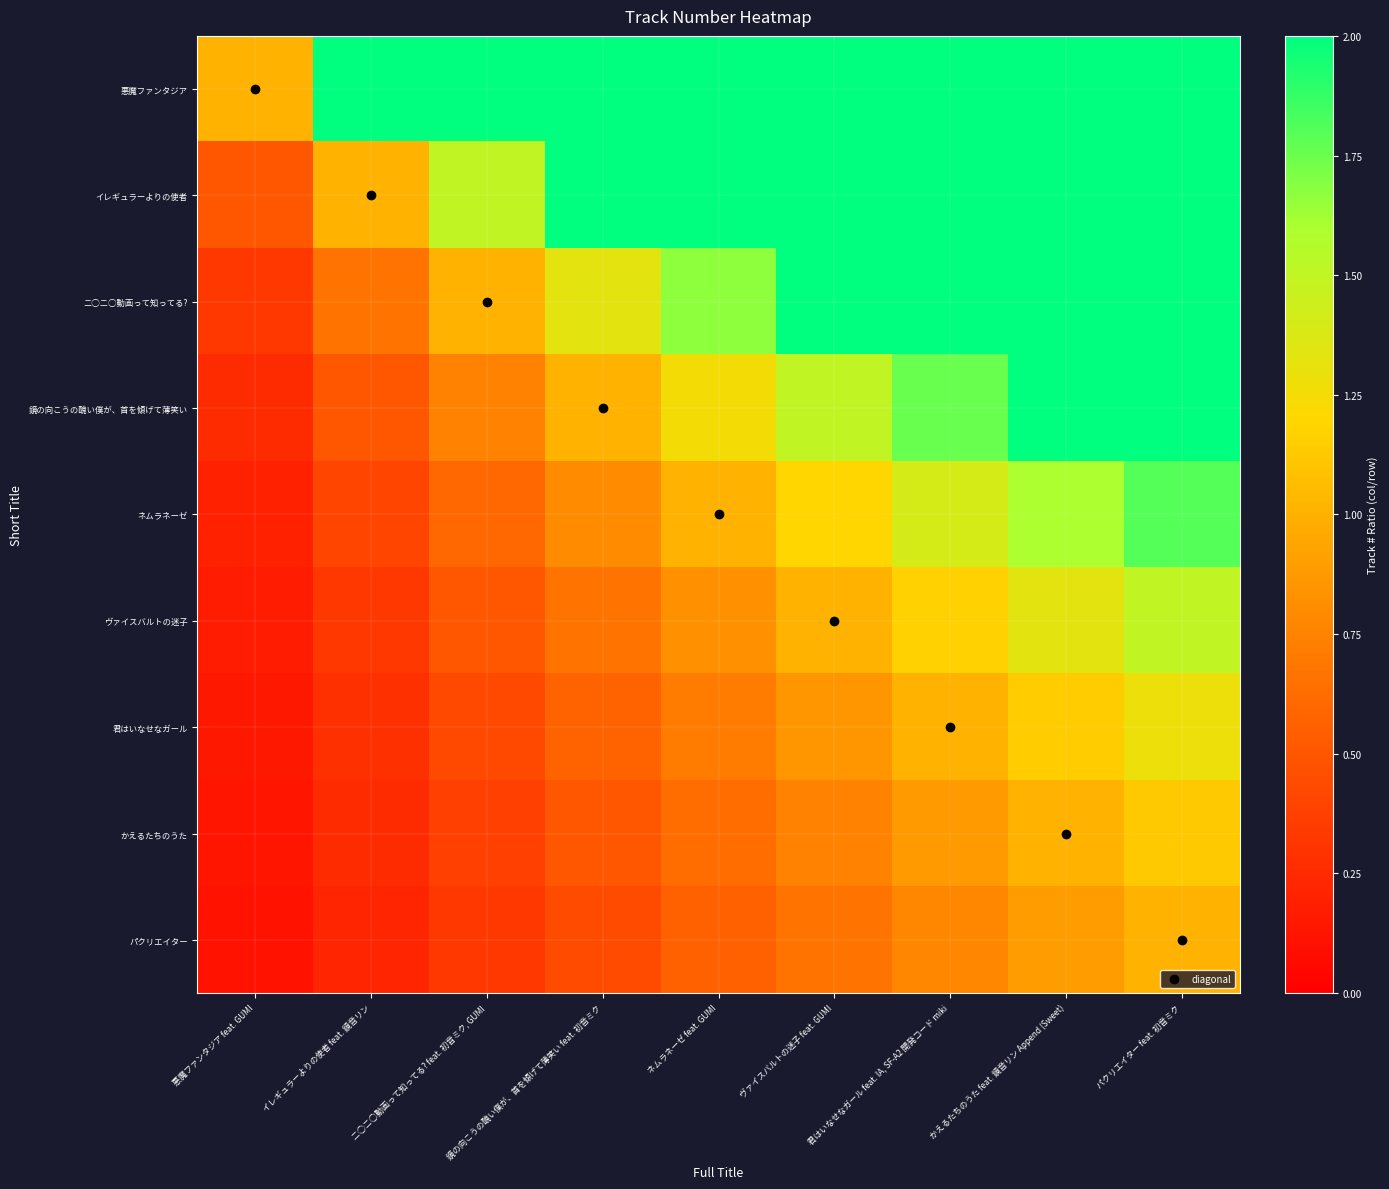

Reading left to right, extract all data points from this chart.

悪魔ファンタジア: 悪魔ファンタジア feat. GUMI=1.0	イレギュラーよりの使者 feat. 鏡音リン=2.0	ニ◯ニ◯動画って知ってる? feat. 初音ミク, GUMI=3.0	鏡の向こうの醜い僕が、首を傾げて薄笑い feat. 初音ミク=4.0	ネムラネーゼ feat. GUMI=5.0	ヴァイスバルトの迷子 feat. GUMI=6.0	君はいなせなガール feat. IA, SF-A2 開発コード miki=7.0	かえるたちのうた feat. 鏡音リン Append (Sweet)=8.0	パクリエイター feat. 初音ミク=9.0
イレギュラーよりの使者: 悪魔ファンタジア feat. GUMI=0.5	イレギュラーよりの使者 feat. 鏡音リン=1.0	ニ◯ニ◯動画って知ってる? feat. 初音ミク, GUMI=1.5	鏡の向こうの醜い僕が、首を傾げて薄笑い feat. 初音ミク=2.0	ネムラネーゼ feat. GUMI=2.5	ヴァイスバルトの迷子 feat. GUMI=3.0	君はいなせなガール feat. IA, SF-A2 開発コード miki=3.5	かえるたちのうた feat. 鏡音リン Append (Sweet)=4.0	パクリエイター feat. 初音ミク=4.5
ニ◯ニ◯動画って知ってる?: 悪魔ファンタジア feat. GUMI=0.3	イレギュラーよりの使者 feat. 鏡音リン=0.7	ニ◯ニ◯動画って知ってる? feat. 初音ミク, GUMI=1.0	鏡の向こうの醜い僕が、首を傾げて薄笑い feat. 初音ミク=1.3	ネムラネーゼ feat. GUMI=1.7	ヴァイスバルトの迷子 feat. GUMI=2.0	君はいなせなガール feat. IA, SF-A2 開発コード miki=2.3	かえるたちのうた feat. 鏡音リン Append (Sweet)=2.7	パクリエイター feat. 初音ミク=3.0
鏡の向こうの醜い僕が、首を傾げて薄笑い: 悪魔ファンタジア feat. GUMI=0.2	イレギュラーよりの使者 feat. 鏡音リン=0.5	ニ◯ニ◯動画って知ってる? feat. 初音ミク, GUMI=0.8	鏡の向こうの醜い僕が、首を傾げて薄笑い feat. 初音ミク=1.0	ネムラネーゼ feat. GUMI=1.2	ヴァイスバルトの迷子 feat. GUMI=1.5	君はいなせなガール feat. IA, SF-A2 開発コード miki=1.8	かえるたちのうた feat. 鏡音リン Append (Sweet)=2.0	パクリエイター feat. 初音ミク=2.2
ネムラネーゼ: 悪魔ファンタジア feat. GUMI=0.2	イレギュラーよりの使者 feat. 鏡音リン=0.4	ニ◯ニ◯動画って知ってる? feat. 初音ミク, GUMI=0.6	鏡の向こうの醜い僕が、首を傾げて薄笑い feat. 初音ミク=0.8	ネムラネーゼ feat. GUMI=1.0	ヴァイスバルトの迷子 feat. GUMI=1.2	君はいなせなガール feat. IA, SF-A2 開発コード miki=1.4	かえるたちのうた feat. 鏡音リン Append (Sweet)=1.6	パクリエイター feat. 初音ミク=1.8
ヴァイスバルトの迷子: 悪魔ファンタジア feat. GUMI=0.2	イレギュラーよりの使者 feat. 鏡音リン=0.3	ニ◯ニ◯動画って知ってる? feat. 初音ミク, GUMI=0.5	鏡の向こうの醜い僕が、首を傾げて薄笑い feat. 初音ミク=0.7	ネムラネーゼ feat. GUMI=0.8	ヴァイスバルトの迷子 feat. GUMI=1.0	君はいなせなガール feat. IA, SF-A2 開発コード miki=1.2	かえるたちのうた feat. 鏡音リン Append (Sweet)=1.3	パクリエイター feat. 初音ミク=1.5
君はいなせなガール: 悪魔ファンタジア feat. GUMI=0.1	イレギュラーよりの使者 feat. 鏡音リン=0.3	ニ◯ニ◯動画って知ってる? feat. 初音ミク, GUMI=0.4	鏡の向こうの醜い僕が、首を傾げて薄笑い feat. 初音ミク=0.6	ネムラネーゼ feat. GUMI=0.7	ヴァイスバルトの迷子 feat. GUMI=0.9	君はいなせなガール feat. IA, SF-A2 開発コード miki=1.0	かえるたちのうた feat. 鏡音リン Append (Sweet)=1.1	パクリエイター feat. 初音ミク=1.3
かえるたちのうた: 悪魔ファンタジア feat. GUMI=0.1	イレギュラーよりの使者 feat. 鏡音リン=0.2	ニ◯ニ◯動画って知ってる? feat. 初音ミク, GUMI=0.4	鏡の向こうの醜い僕が、首を傾げて薄笑い feat. 初音ミク=0.5	ネムラネーゼ feat. GUMI=0.6	ヴァイスバルトの迷子 feat. GUMI=0.8	君はいなせなガール feat. IA, SF-A2 開発コード miki=0.9	かえるたちのうた feat. 鏡音リン Append (Sweet)=1.0	パクリエイター feat. 初音ミク=1.1
パクリエイター: 悪魔ファンタジア feat. GUMI=0.1	イレギュラーよりの使者 feat. 鏡音リン=0.2	ニ◯ニ◯動画って知ってる? feat. 初音ミク, GUMI=0.3	鏡の向こうの醜い僕が、首を傾げて薄笑い feat. 初音ミク=0.4	ネムラネーゼ feat. GUMI=0.6	ヴァイスバルトの迷子 feat. GUMI=0.7	君はいなせなガール feat. IA, SF-A2 開発コード miki=0.8	かえるたちのうた feat. 鏡音リン Append (Sweet)=0.9	パクリエイター feat. 初音ミク=1.0